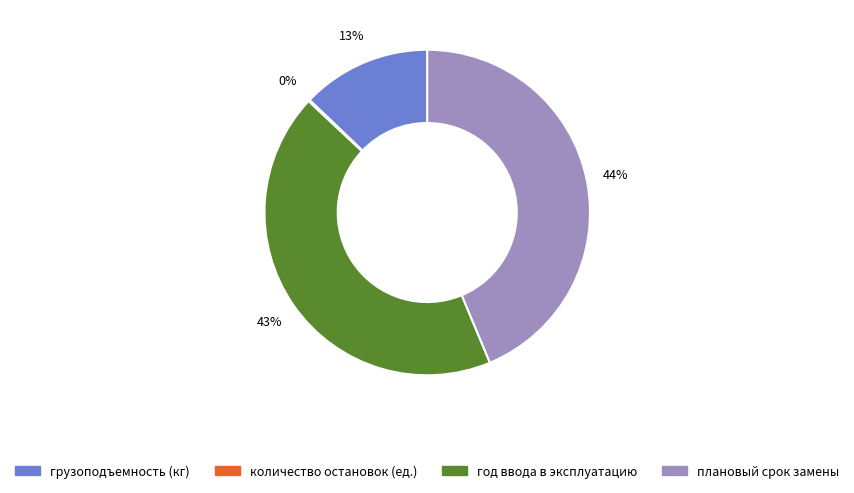

The год ввода в эксплуатацию slice represents 43% of the pie. True or false?

True